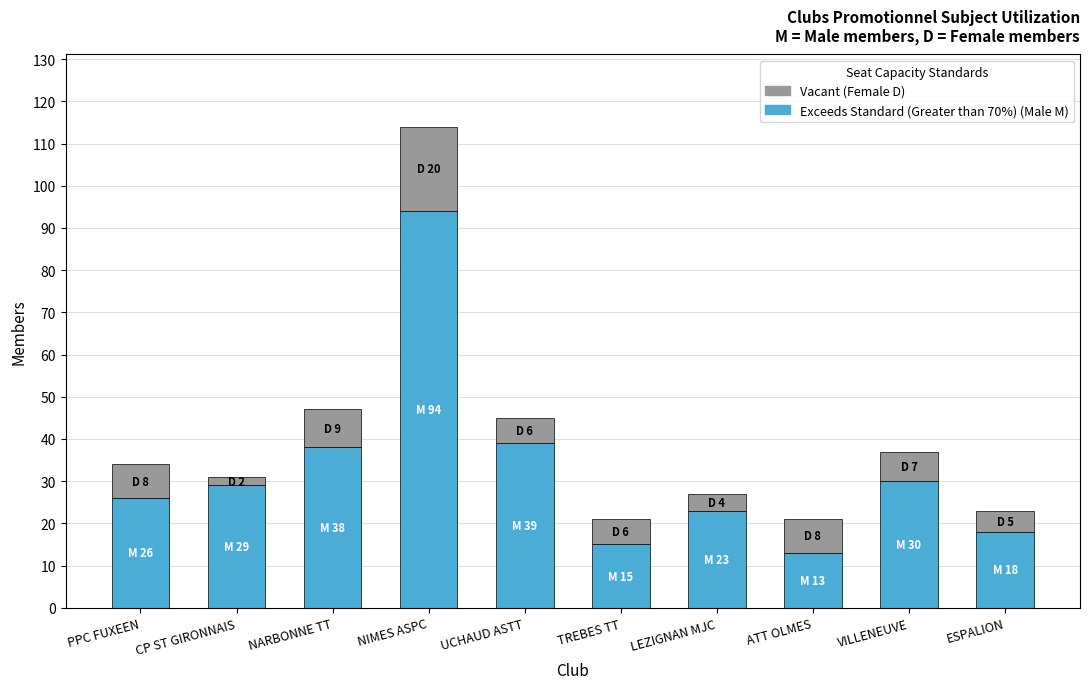

How many distinct data groups are displayed?

2